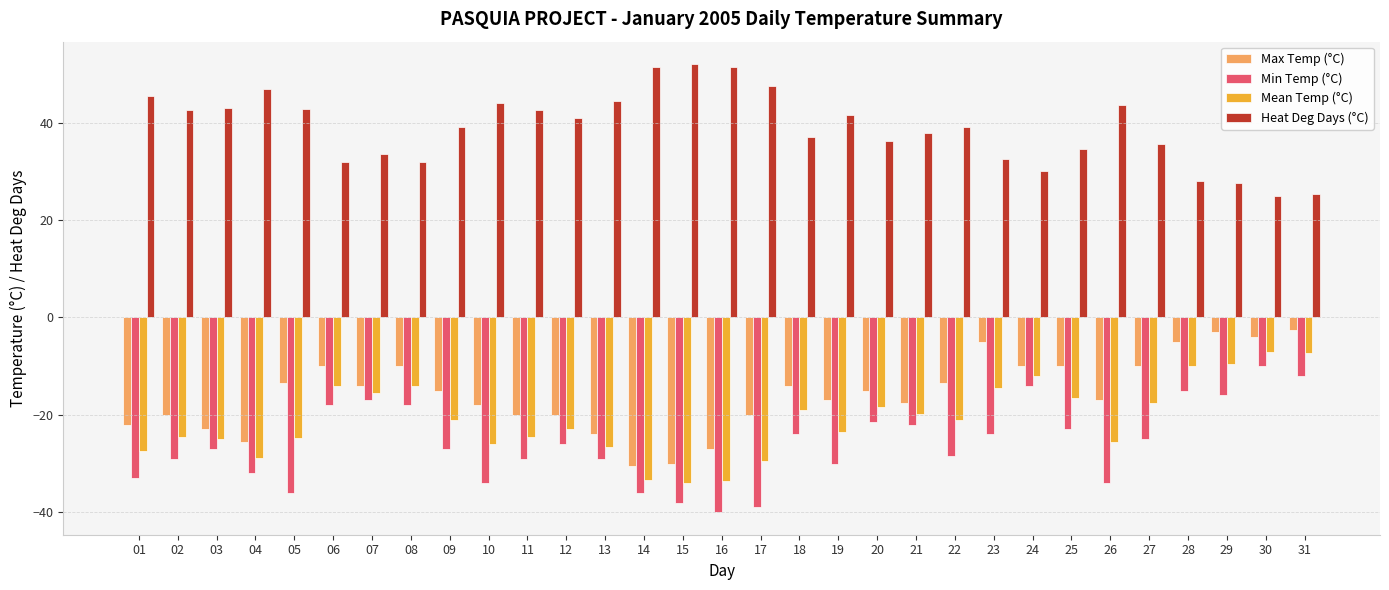

What is the sum of the Heat Deg Days (°C) values at 28 and 24?

58.0